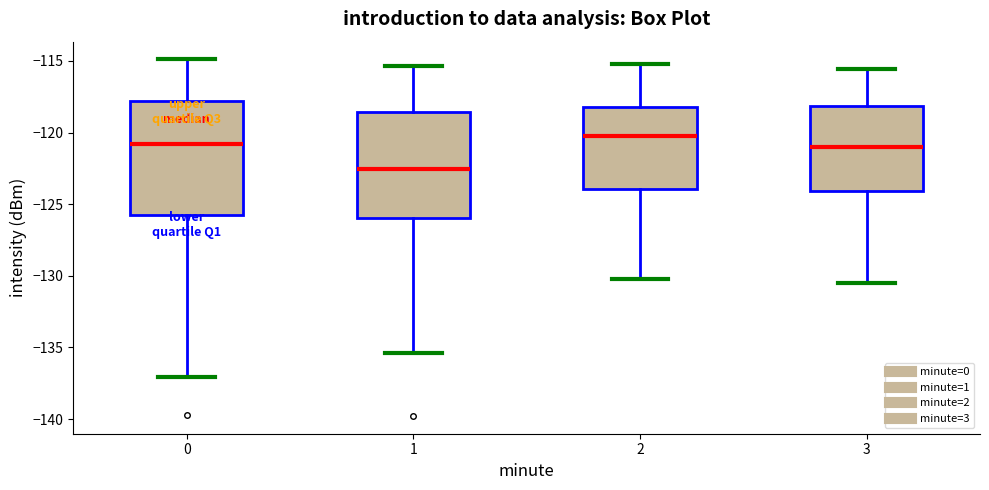

Reading left to right, transcribe this box plot: for each box, give where its median line is, the range the box spans, and where its two whiskers end, as read against the y-axis. The values are not printed on the chart, so give them approximately, as read against the axis.

0: median -121.0, box -125.5 to -118.0, whiskers -137.0 to -115.0
1: median -122.5, box -126.0 to -118.5, whiskers -135.5 to -115.5
2: median -120.0, box -124.0 to -118.0, whiskers -130.0 to -115.0
3: median -121.0, box -124.0 to -118.0, whiskers -130.5 to -115.5